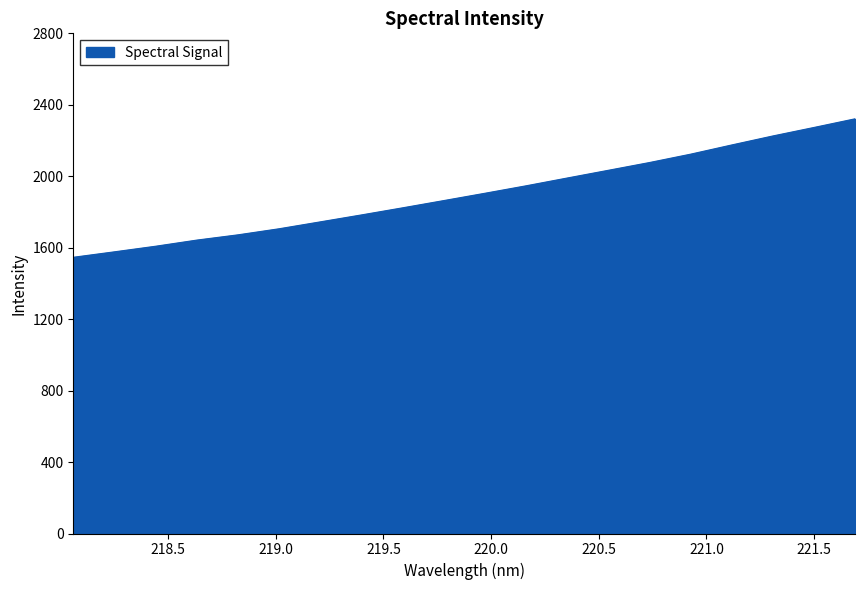

True or false: there are more than 2 points higher than both neighbors.

False